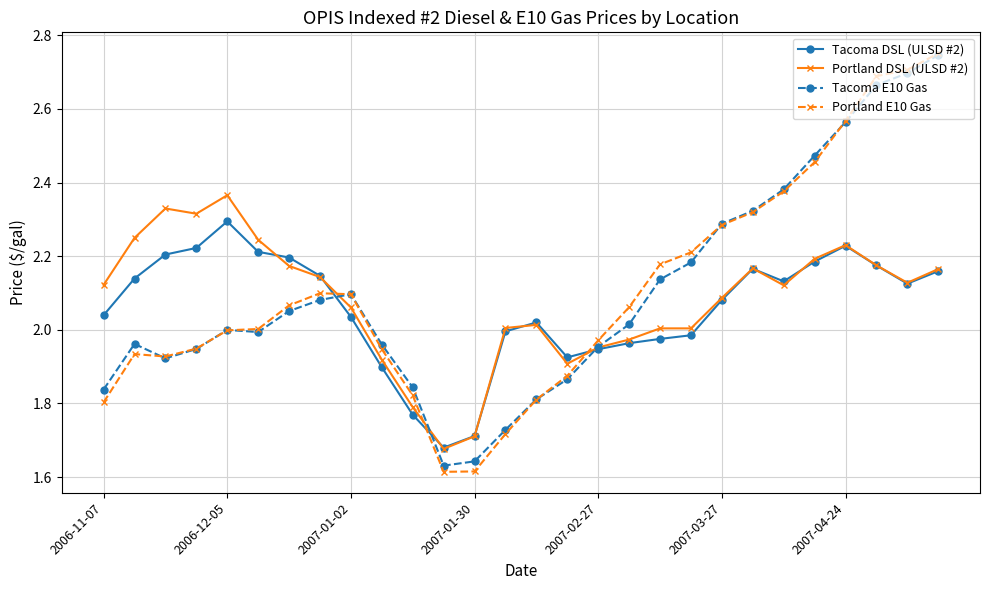

Which series ends up on top after the final intersection of Portland DSL (ULSD #2) and Portland E10 Gas?

Portland E10 Gas